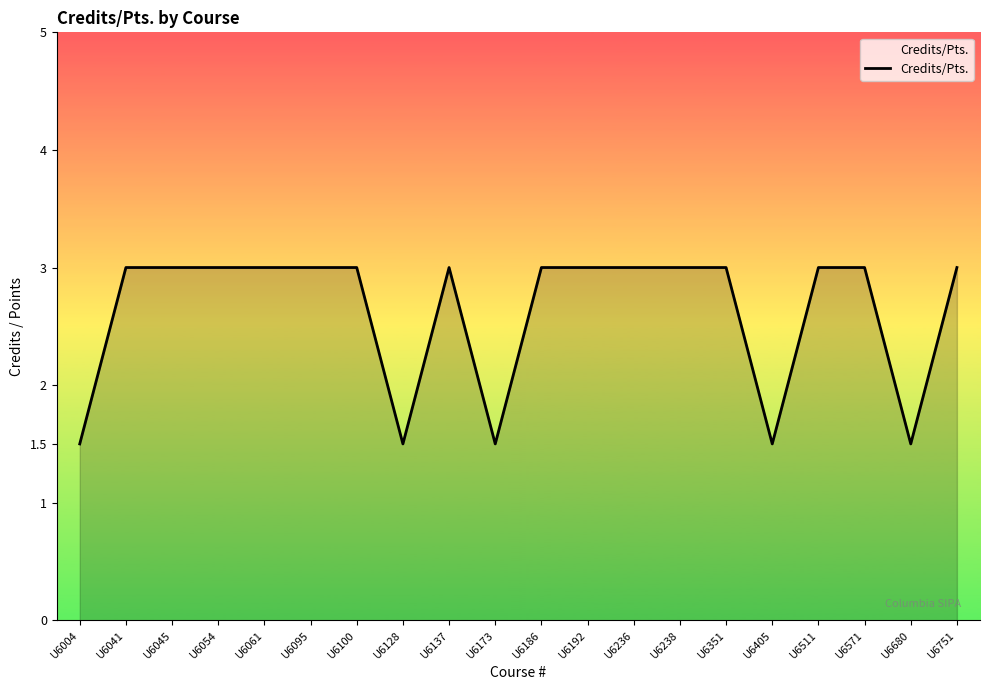

What is the difference between the maximum and second lowest values?

1.5